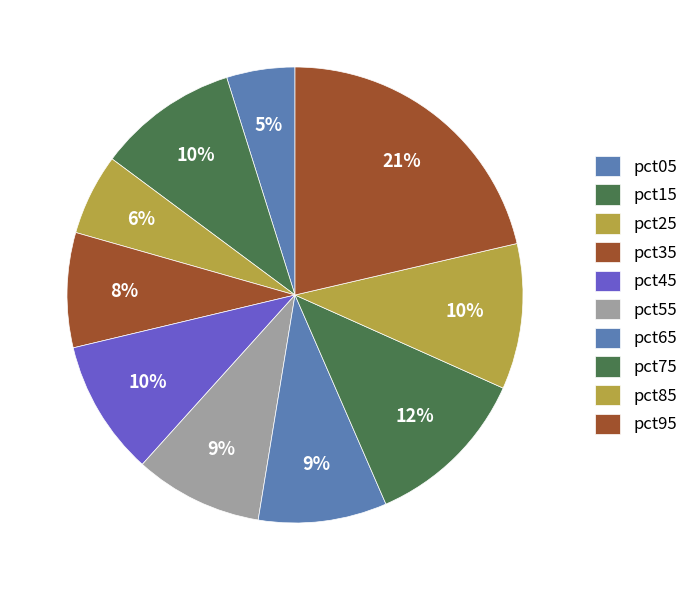

How many segments does this pie chart have?

10